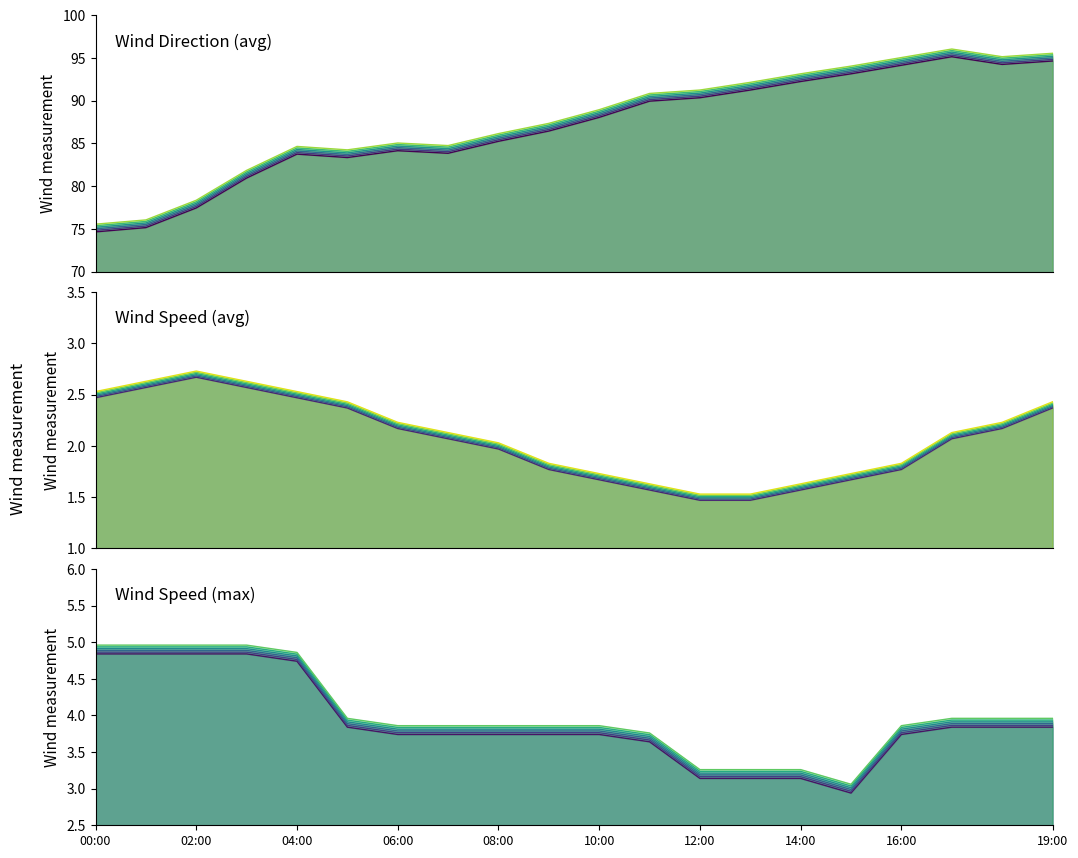

True or false: wind_spd_avg has more than 2 interior local peaks.

False